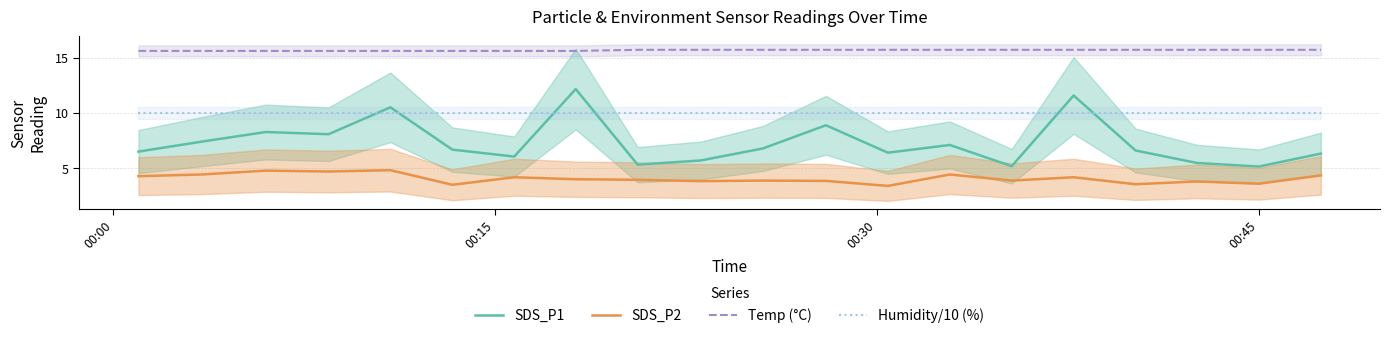

True or false: SDS_P2 and Humidity/10 (%) cross at least once.

False